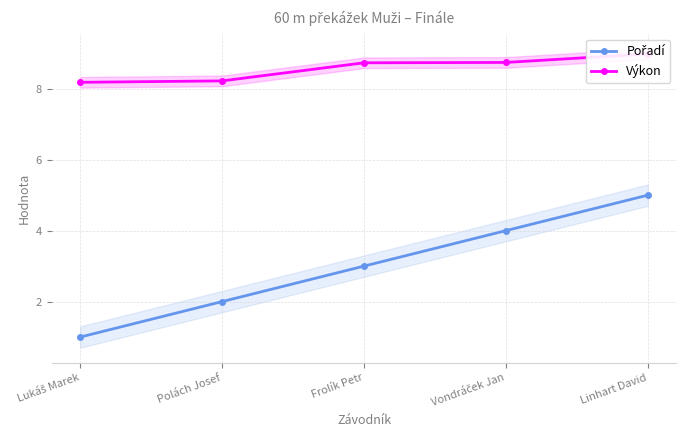

At which category does the chart reach its minimum across all series?

Lukáš Marek